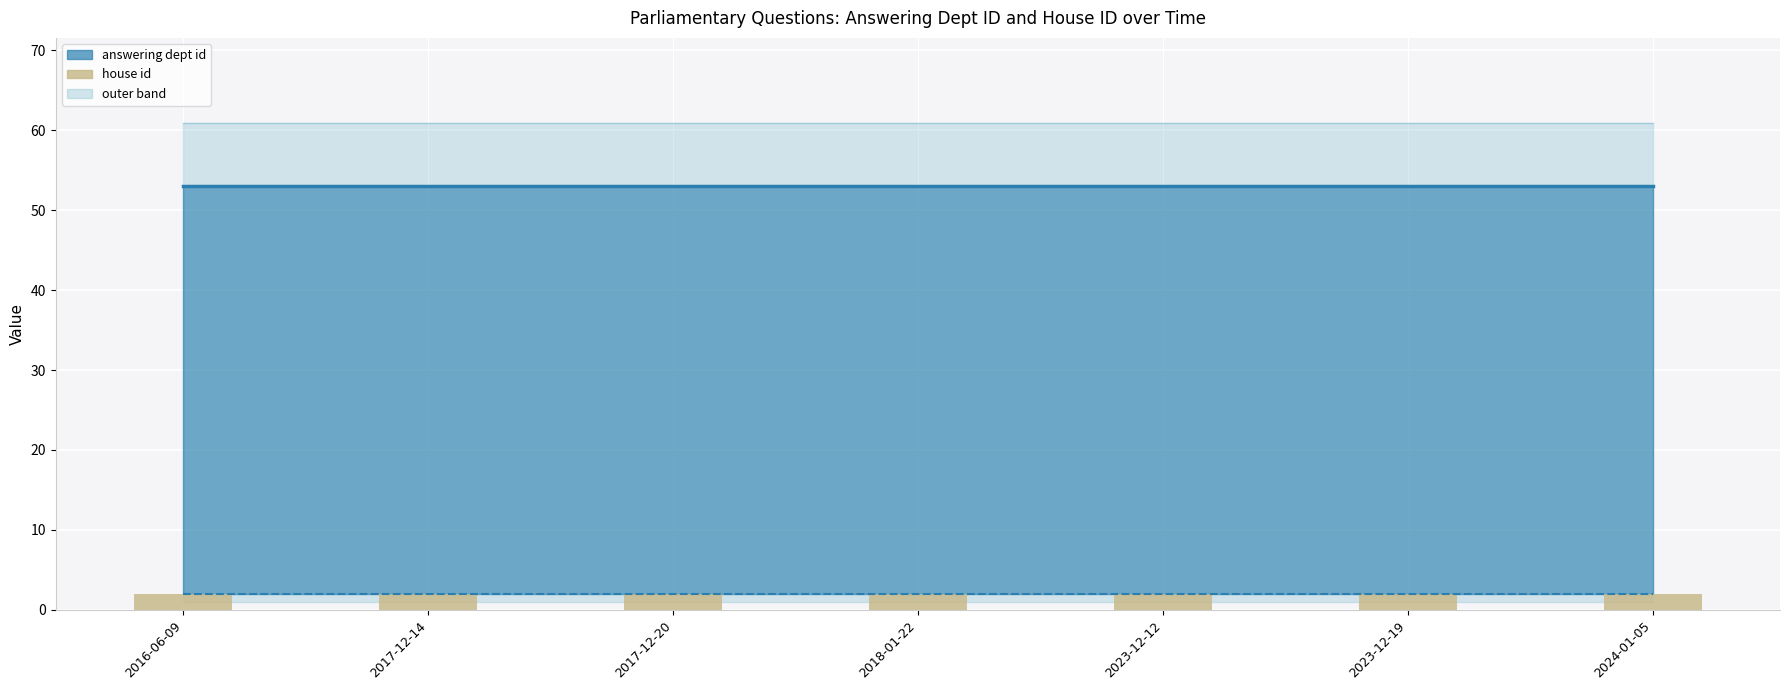

Which category has the lowest value across all series?

2016-06-09